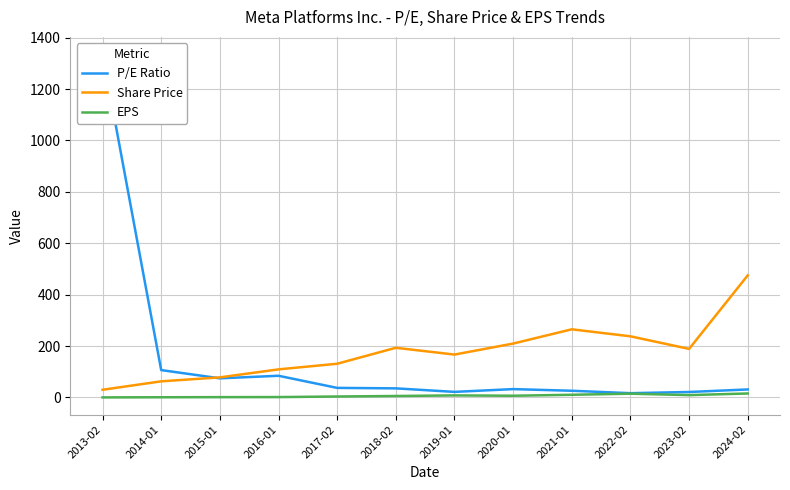

Which has a higher value, 2024-02 or 2013-02?

2013-02